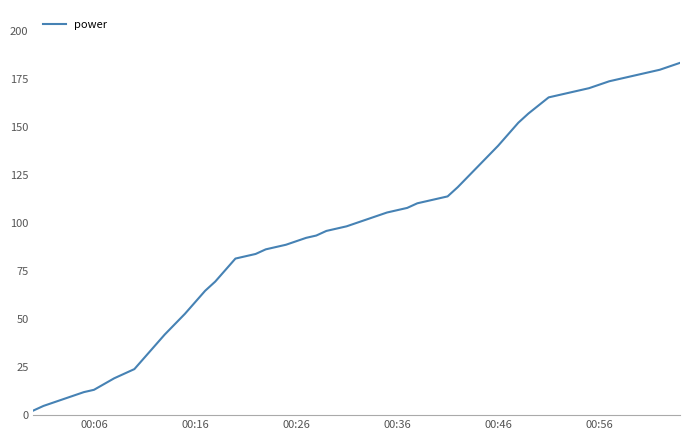

What is the greatest value displayed?

183.6